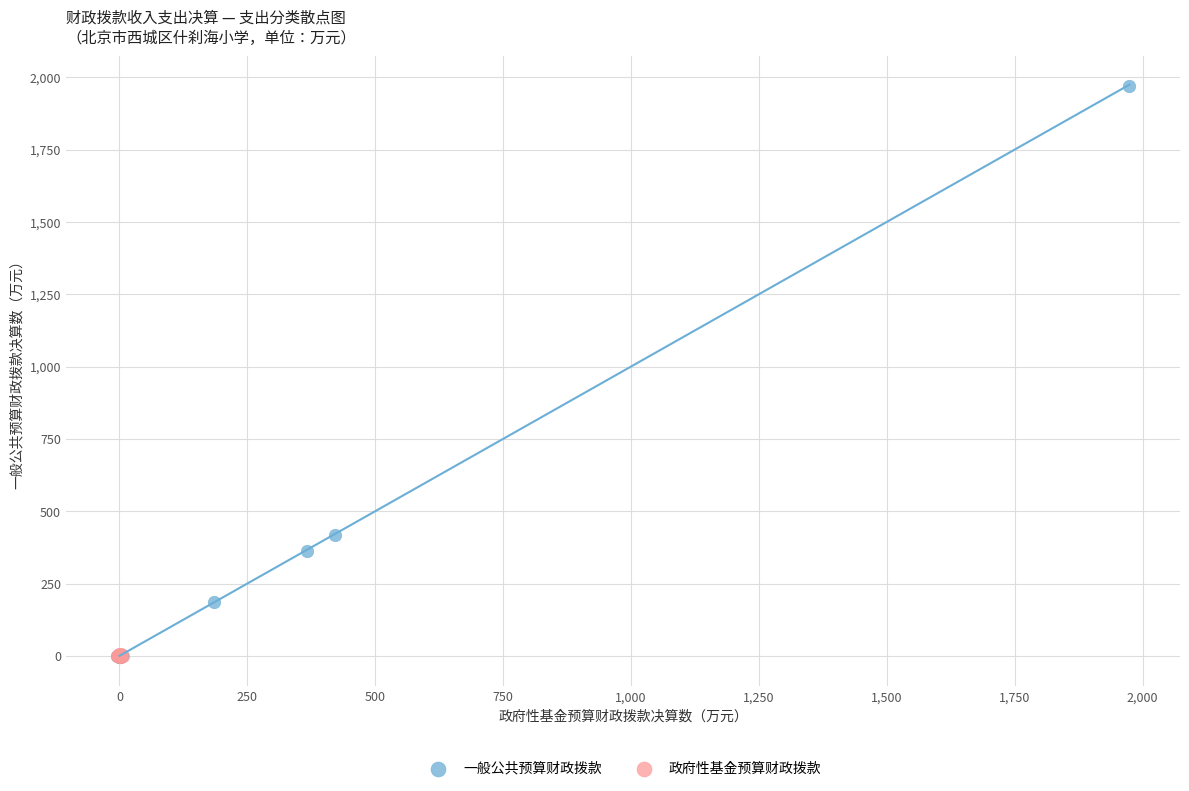

Which series has the largest Y range (max minus min)?

一般公共预算财政拨款